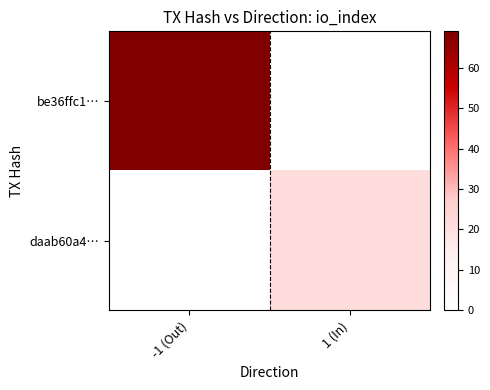

Which series has the largest total across all categories?

be36ffc1…